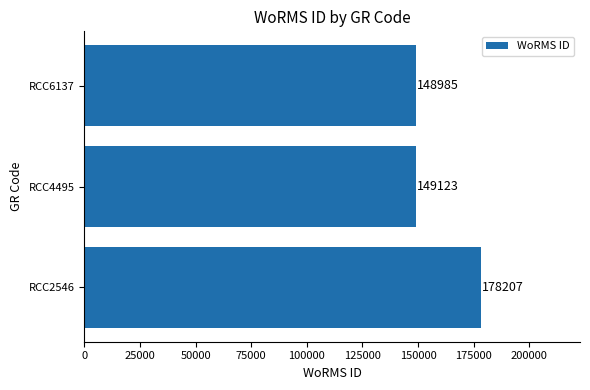

Rank the categories by value from highest to lowest.

RCC2546, RCC4495, RCC6137